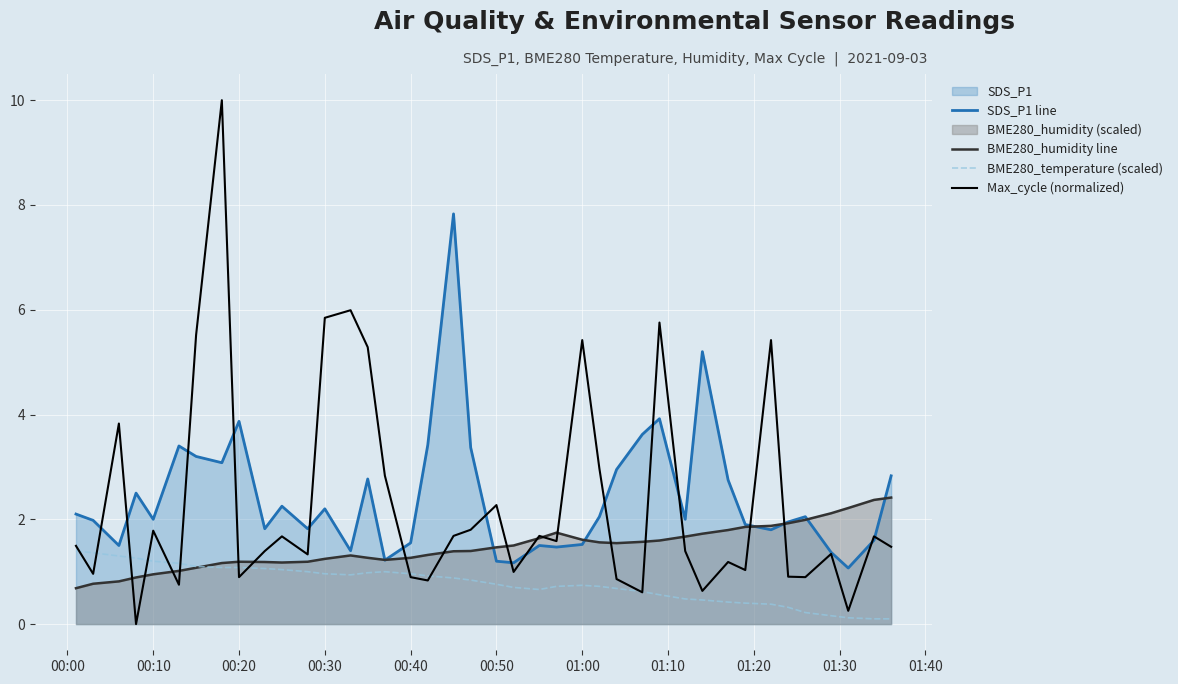

Which series has the widest spread of values?

Max_cycle (normalized)